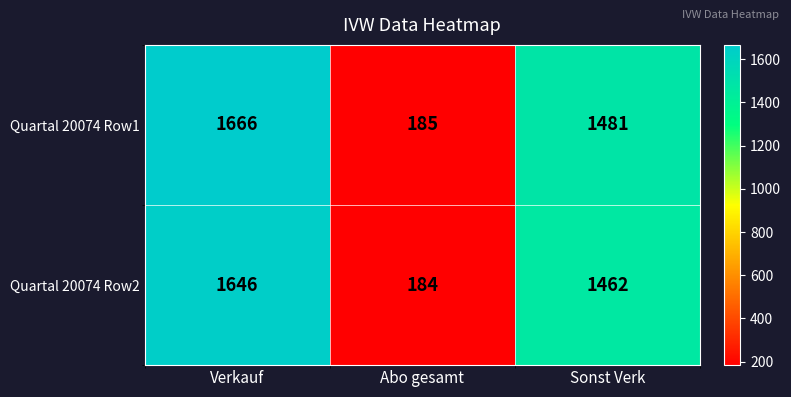

What is the maximum value for Quartal 20074 Row1?

1666